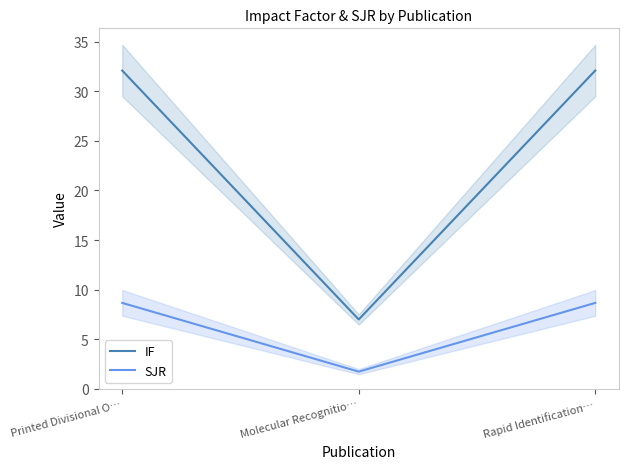

Reading left to right, what are all the values shown in this chart?

IF: 32.1	7.0	32.1
SJR: 8.7	1.7	8.7